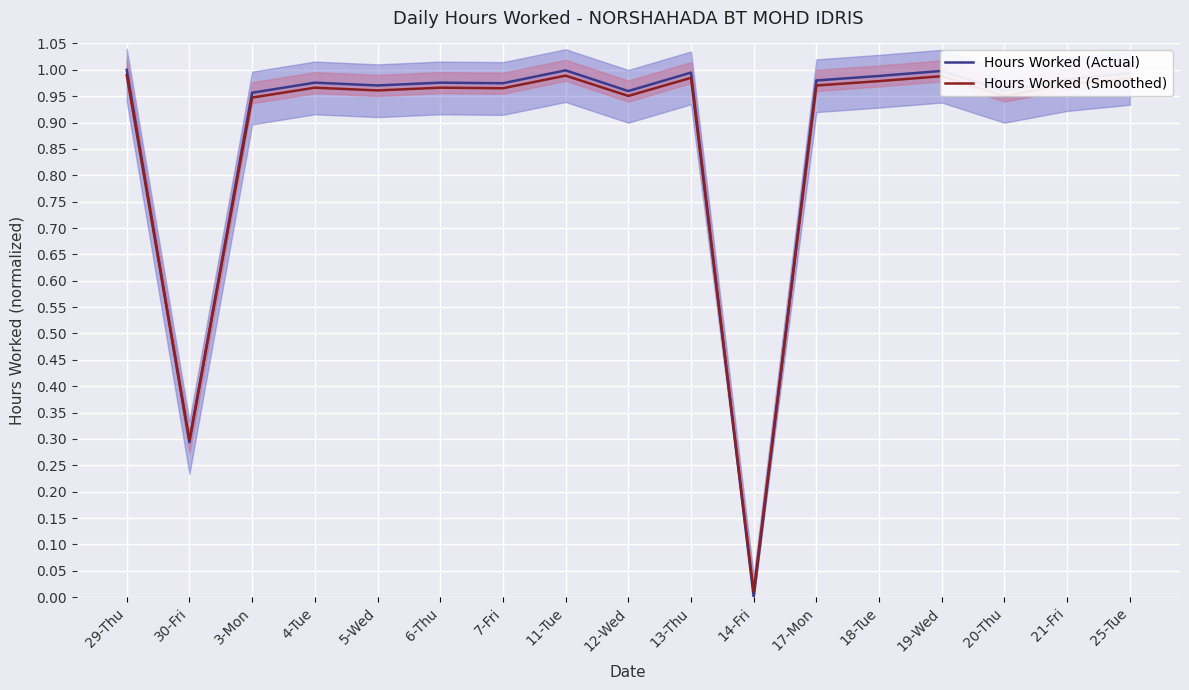

What are all the series names shown in the legend?

Hours Worked (Actual), Hours Worked (Smoothed)